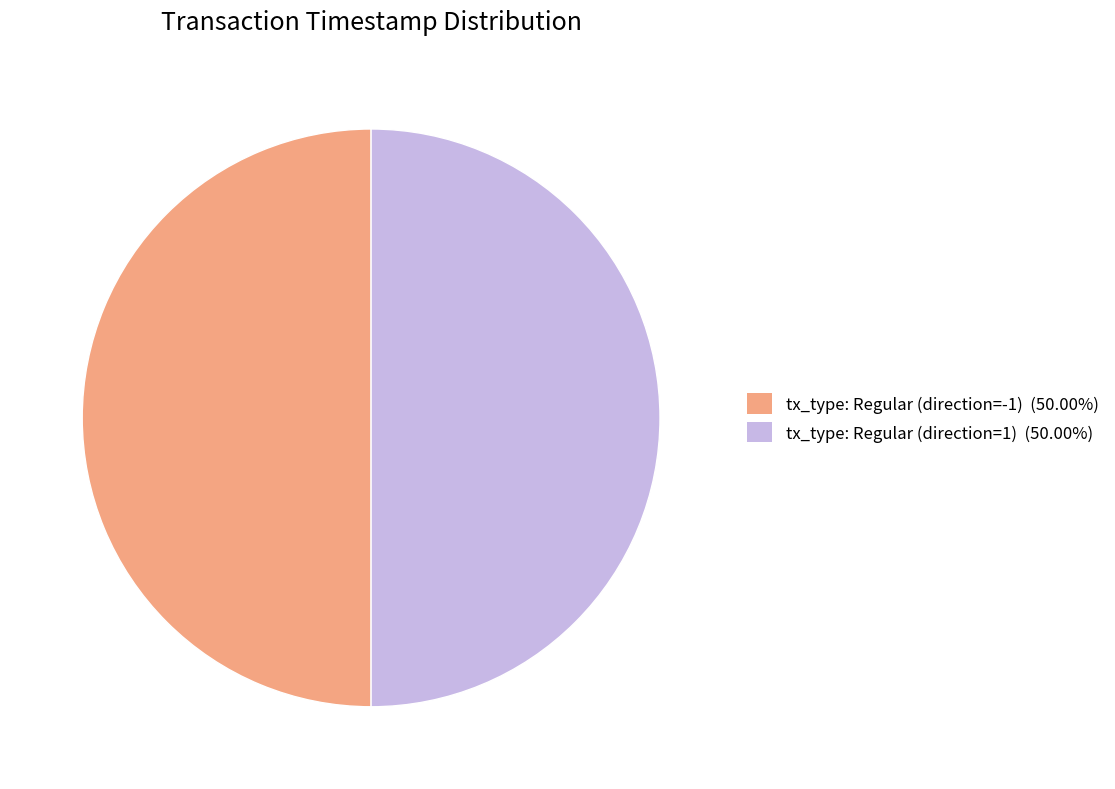

Combined, do tx_type: Regular (direction=1) and tx_type: Regular (direction=-1) account for over 50%?

Yes